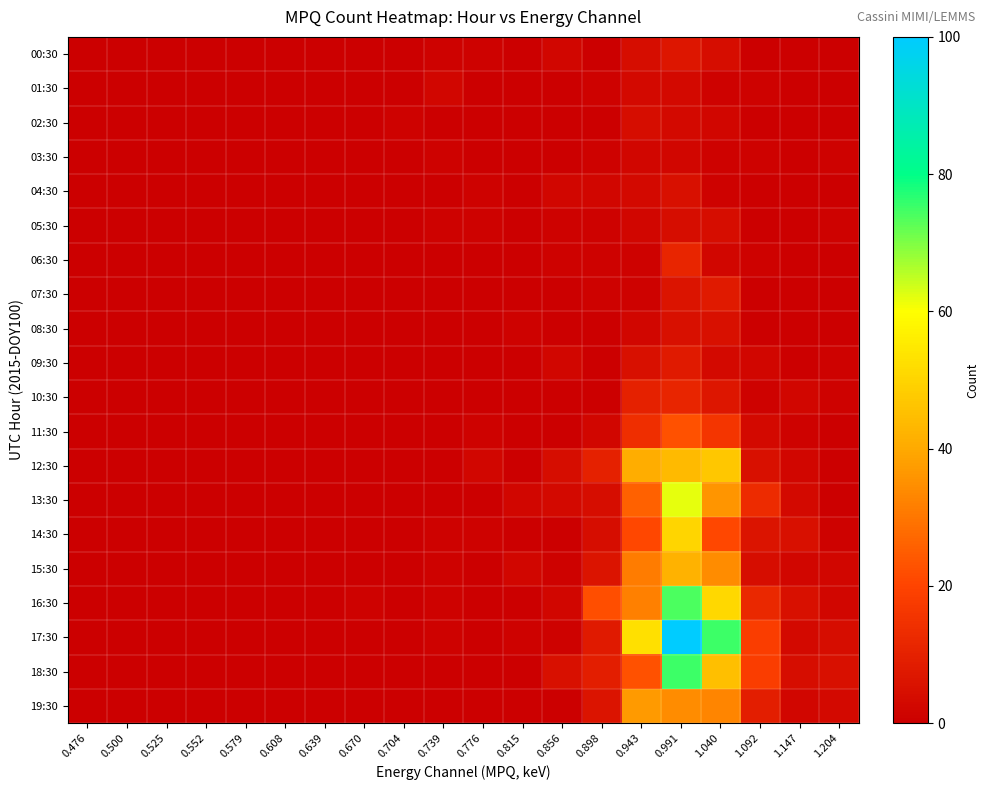

How many distinct data groups are displayed?

20